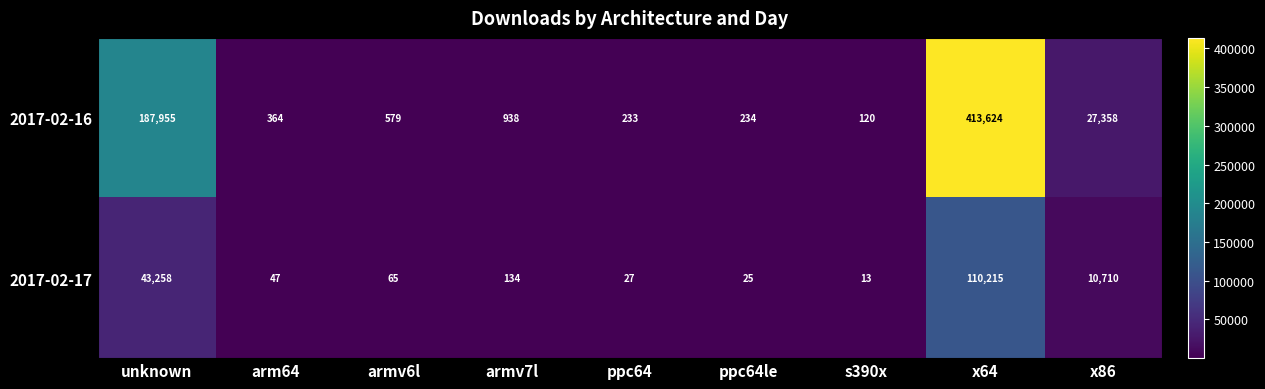

Count the number of data series in this chart.

2